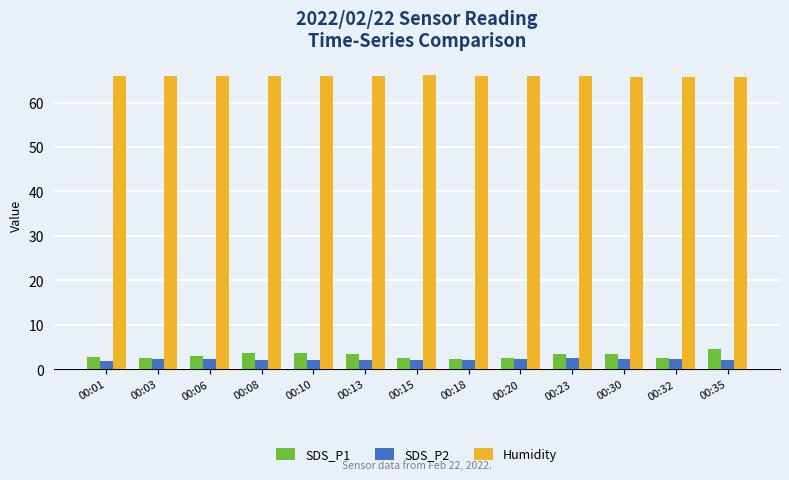

What is the difference between the second highest and minimum values in the Humidity series?

0.4